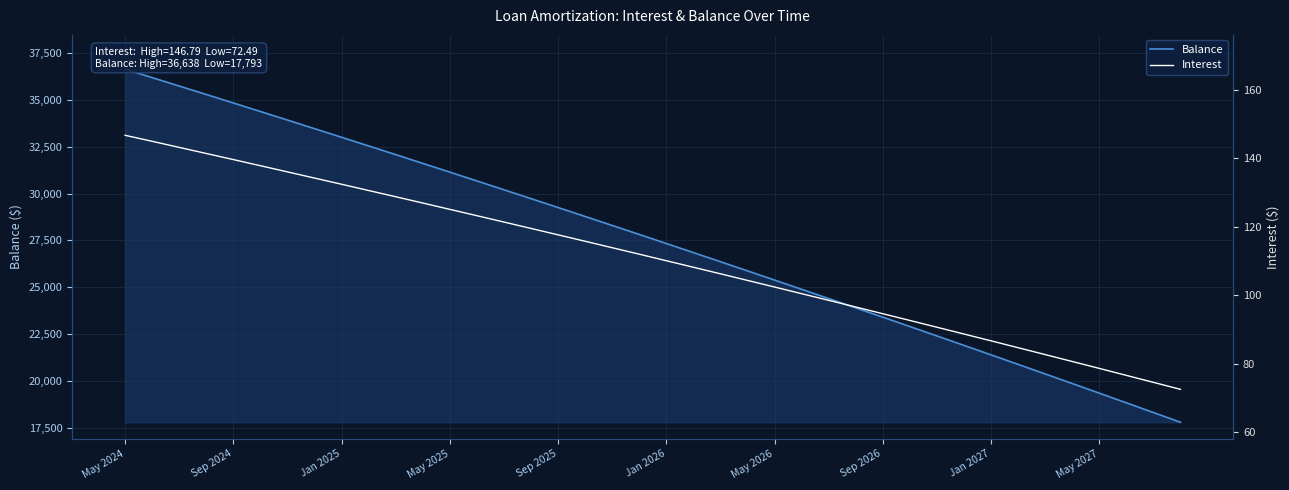

Which has a higher value, 23 or 37?

23